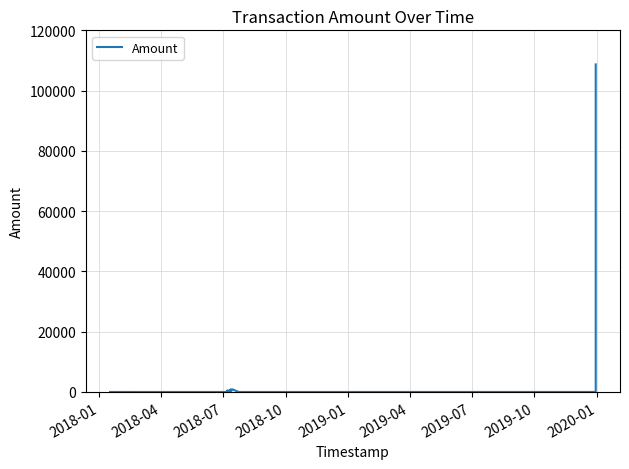

What is the greatest value displayed?

108686.0